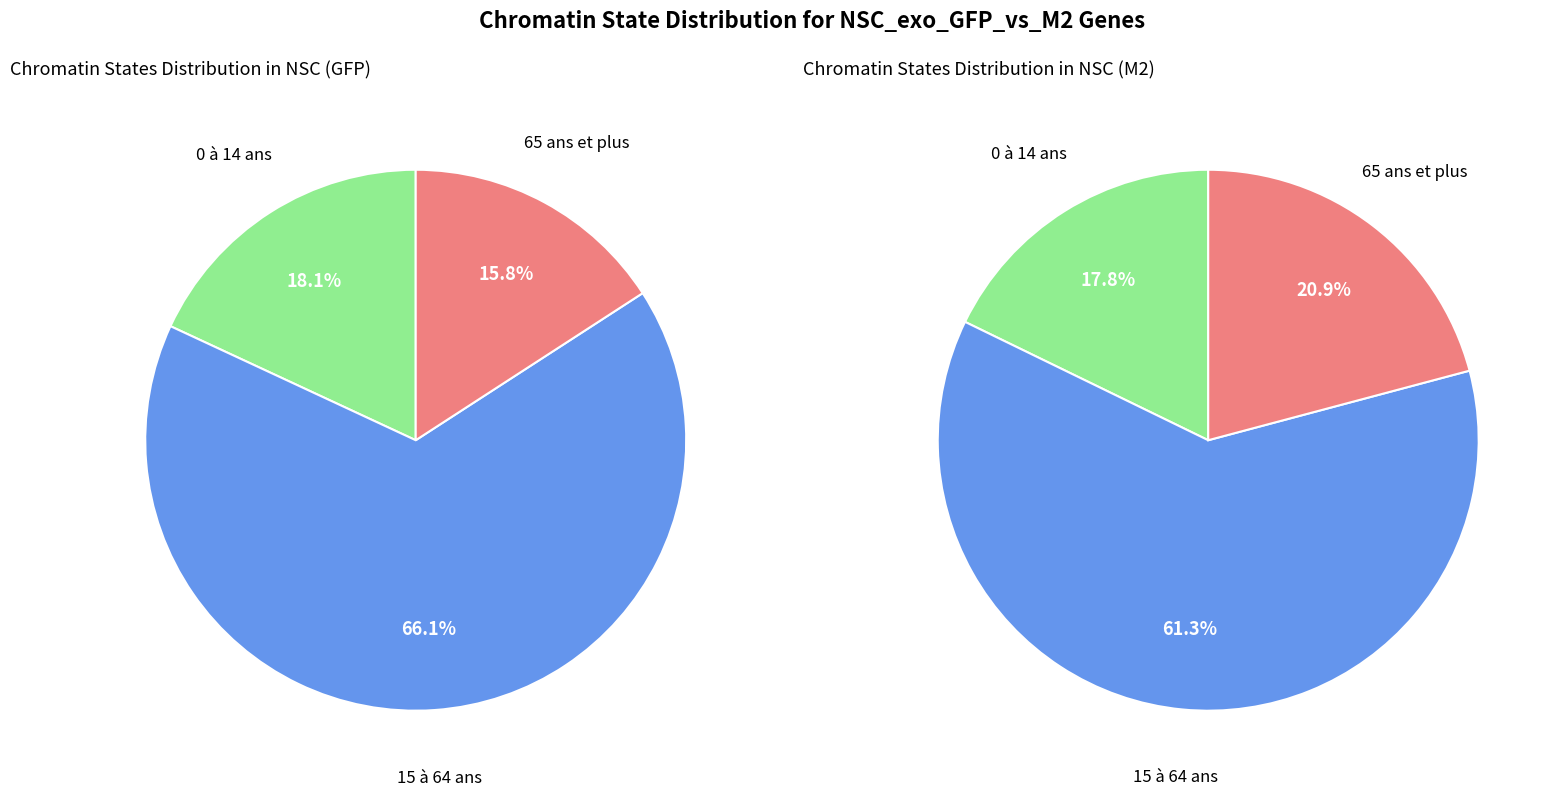

To the nearest percent, what is the average slice percentage?

33%